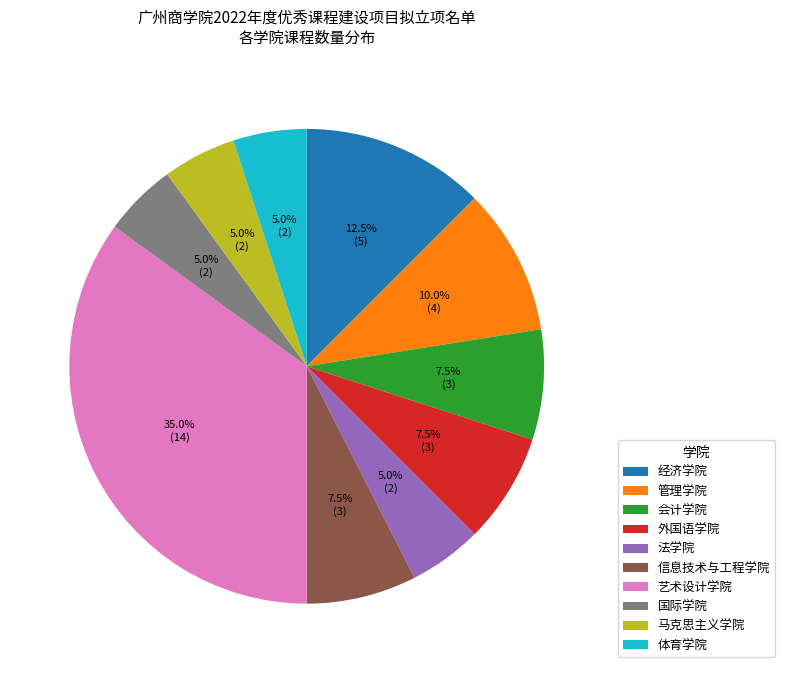

Is the sum of 信息技术与工程学院 and 经济学院 greater than half?

No